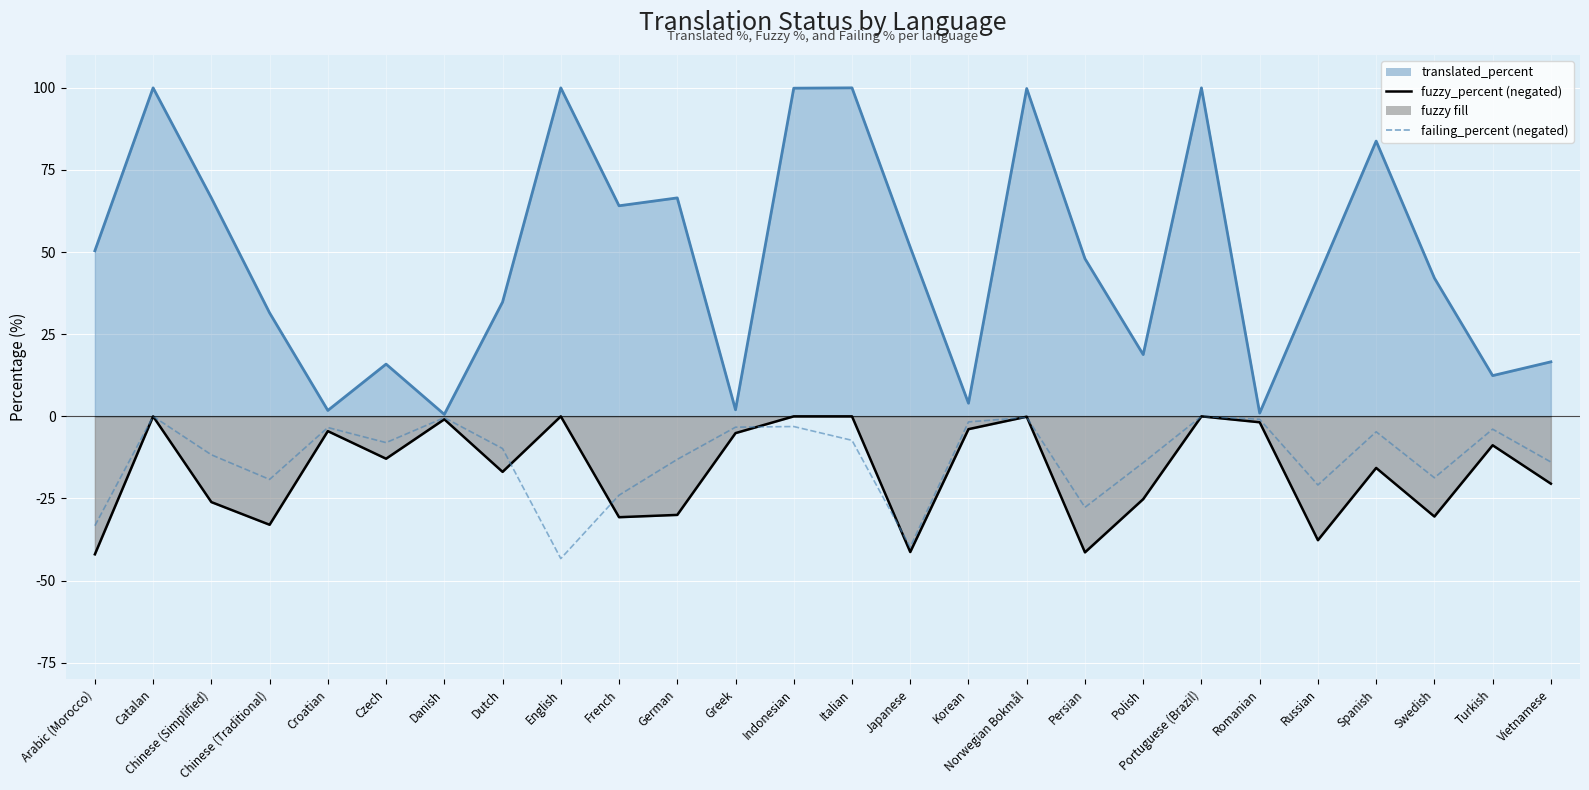

The chart shows a value of -6.1 at Polish. True or false?

False